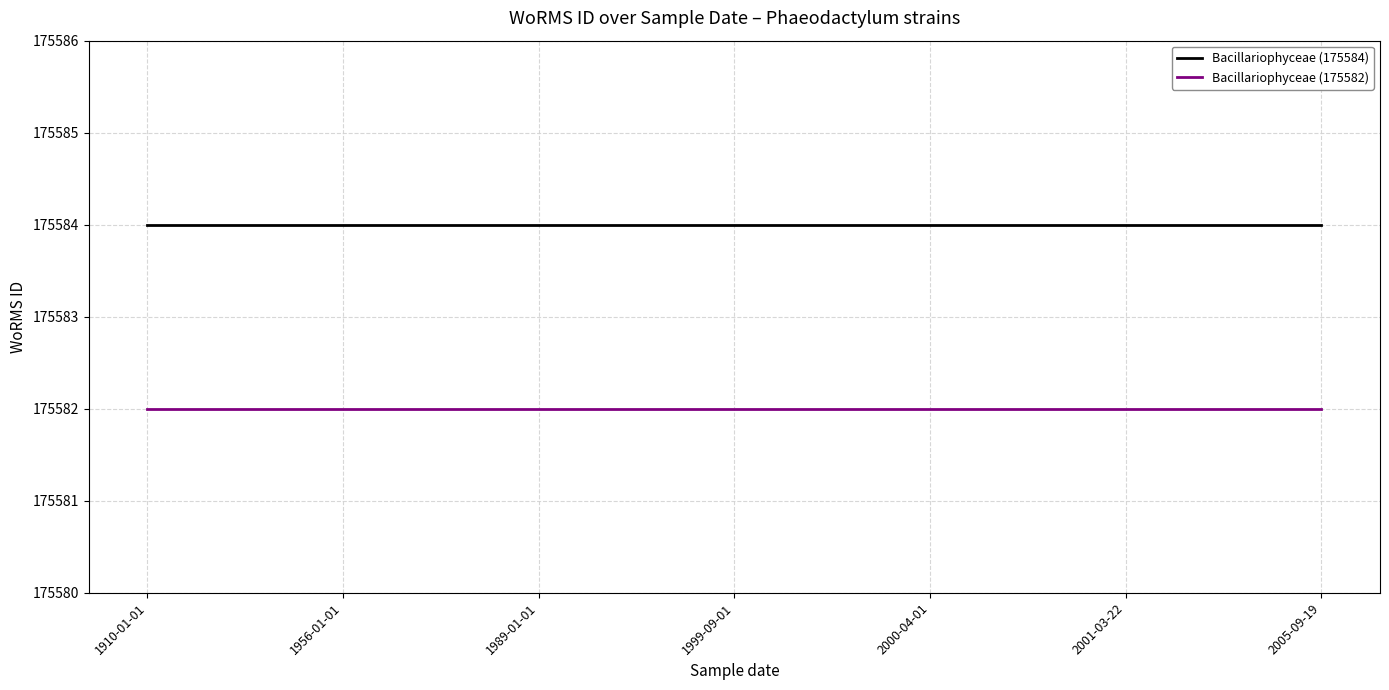

Which series has the largest total across all categories?

Bacillariophyceae (175584)